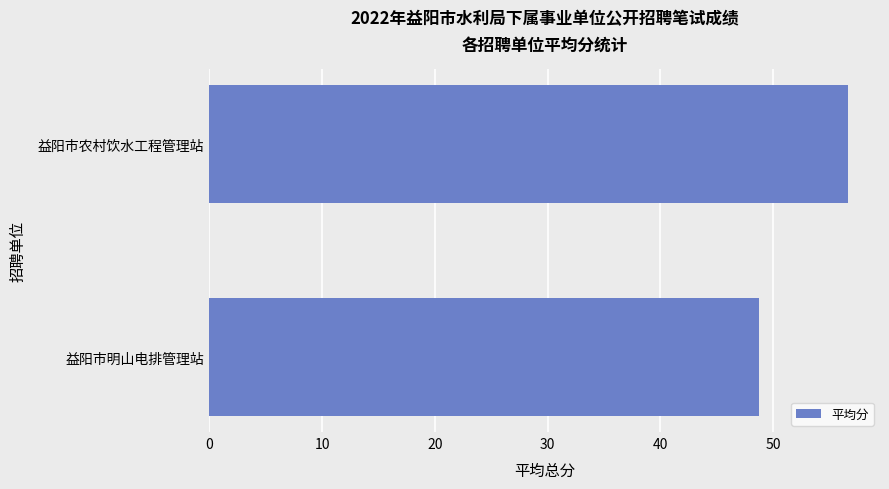

List the labels in order of value, smallest first.

益阳市明山电排管理站, 益阳市农村饮水工程管理站